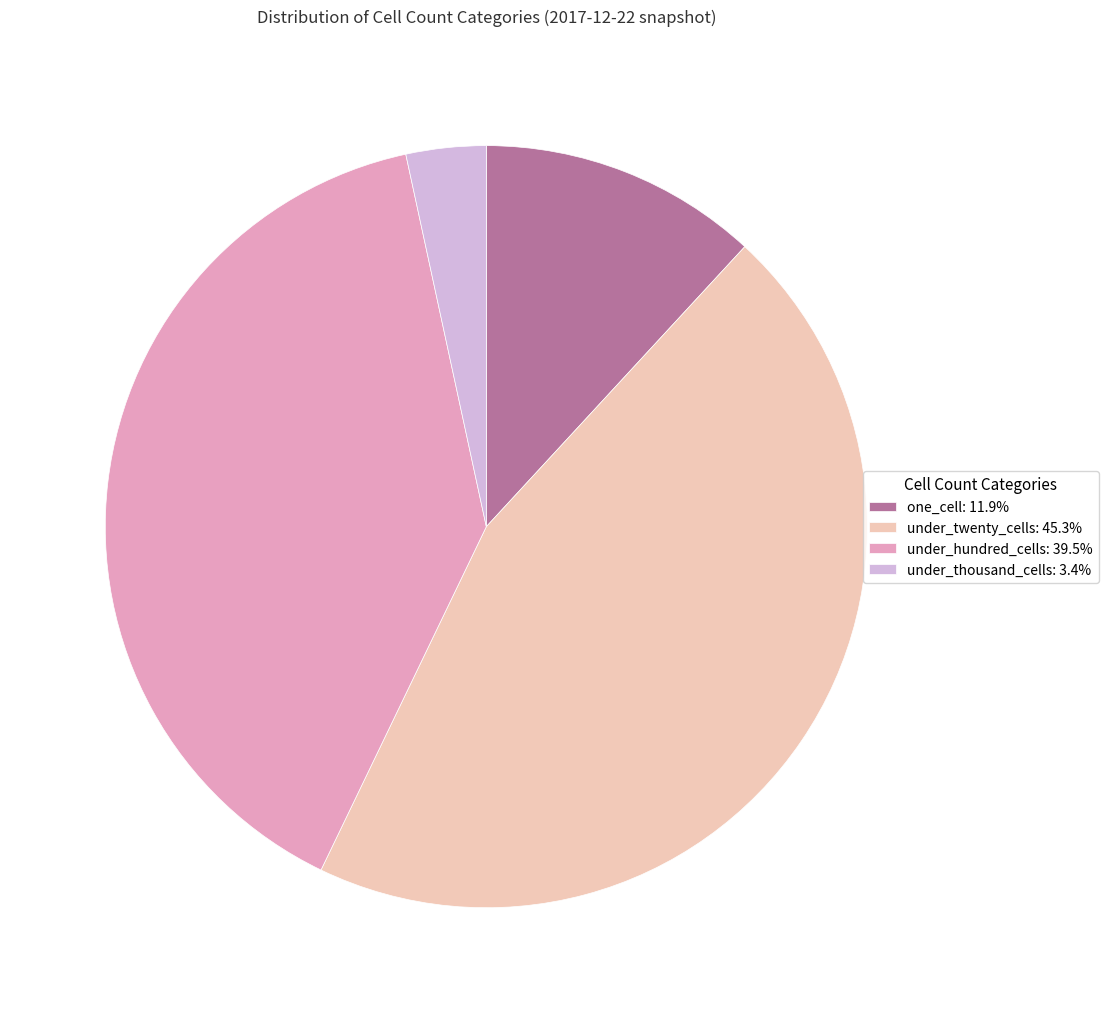

Does any single category account for the majority?

No